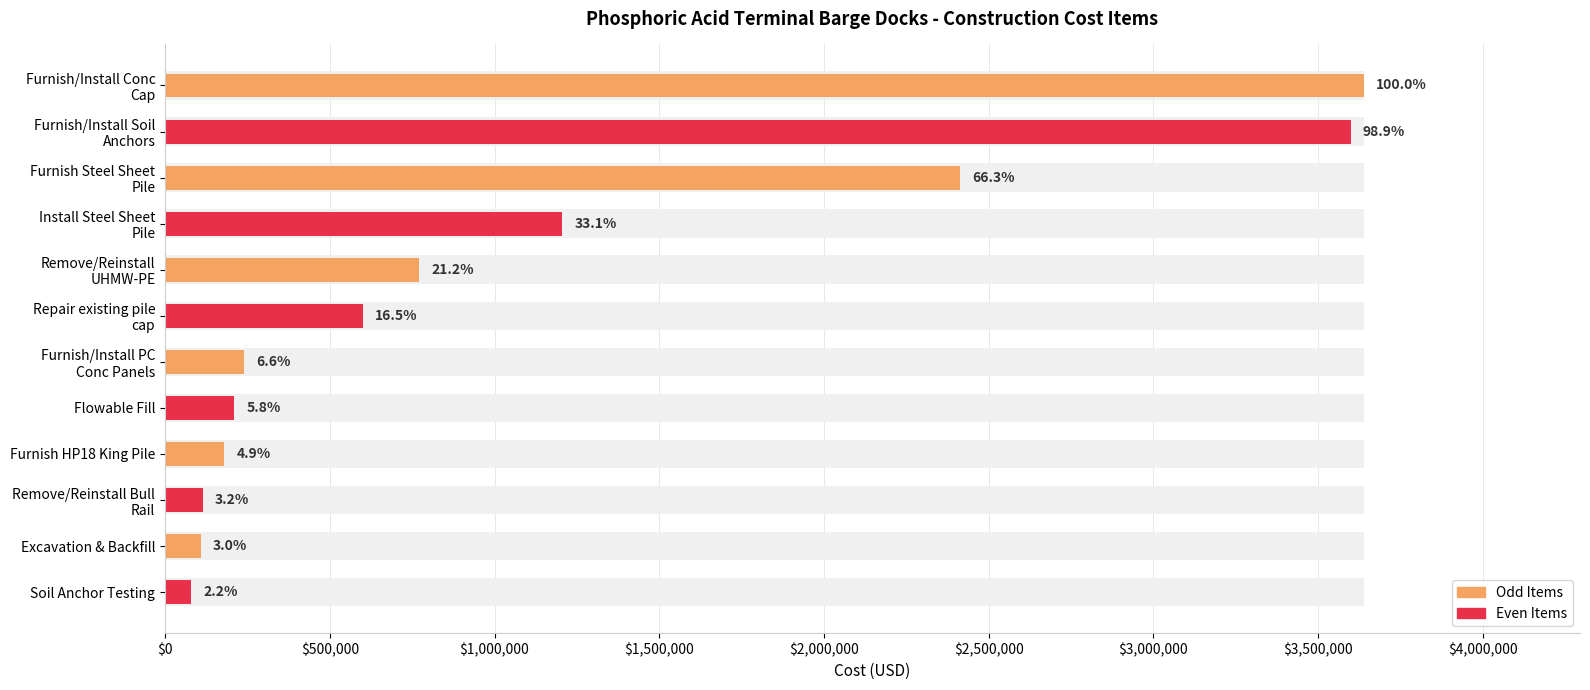

The chart shows a value of 80000 at Soil Anchor Testing. True or false?

True